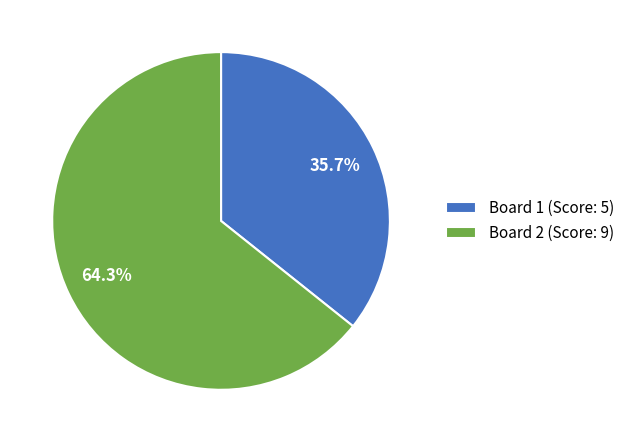

What percentage is NOT represented by Board 1 (Score: 5)?

64.3%